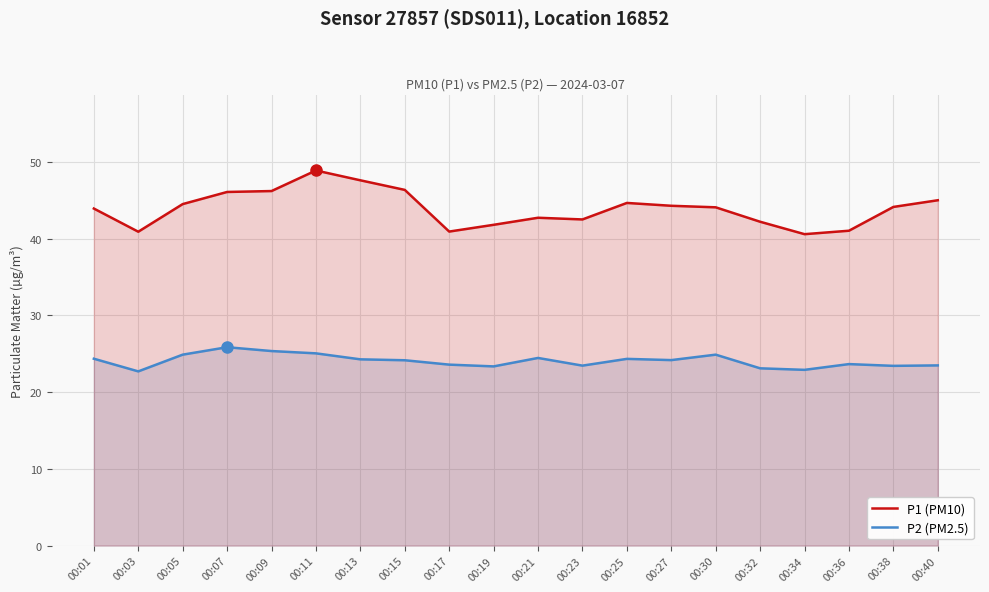

Reading left to right, extract all data points from this chart.

P1 (PM10): 43.9	40.9	44.5	46.1	46.2	48.9	47.6	46.4	40.9	41.8	42.7	42.5	44.6	44.3	44.1	42.2	40.6	41.0	44.1	45.0
P2 (PM2.5): 24.4	22.7	24.9	25.9	25.4	25.1	24.3	24.1	23.6	23.4	24.4	23.4	24.3	24.2	24.9	23.1	22.9	23.6	23.4	23.5